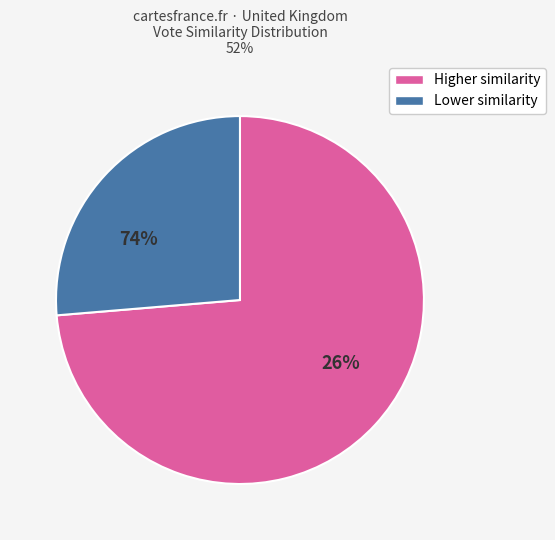

Does any single category account for the majority?

Yes